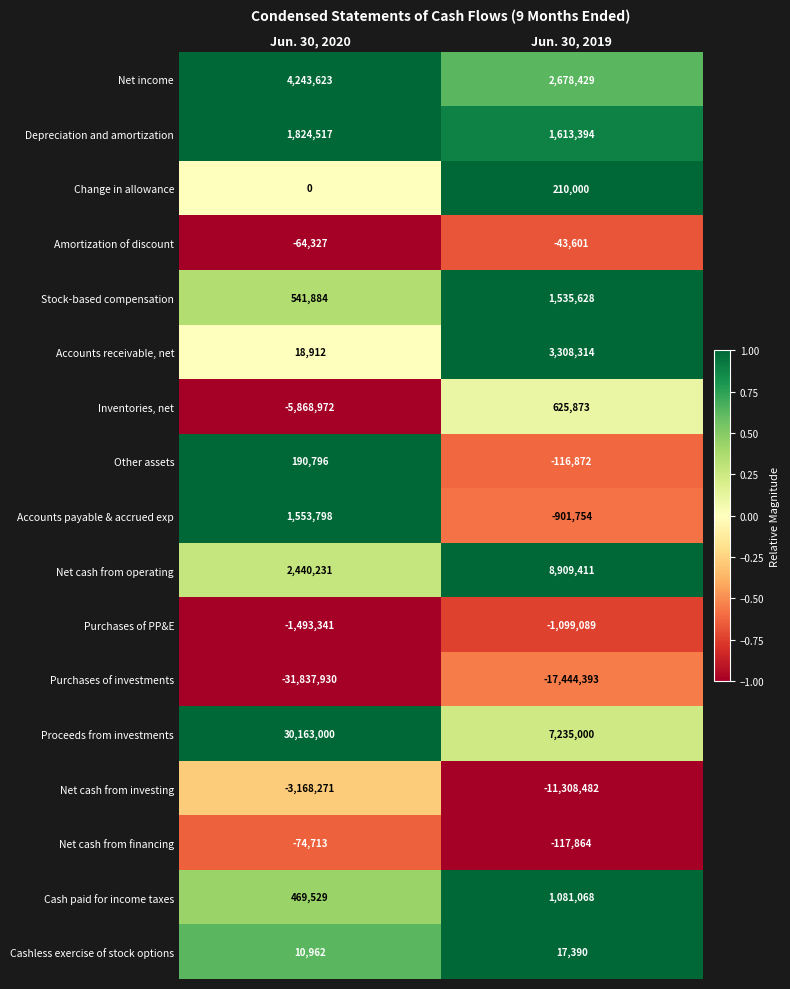

Rank the series at Jun. 30, 2020 from lowest to highest value.

Purchases of investments, Inventories, net, Net cash from investing, Purchases of PP&E, Net cash from financing, Amortization of discount, Change in allowance, Cashless exercise of stock options, Accounts receivable, net, Other assets, Cash paid for income taxes, Stock-based compensation, Accounts payable & accrued exp, Depreciation and amortization, Net cash from operating, Net income, Proceeds from investments